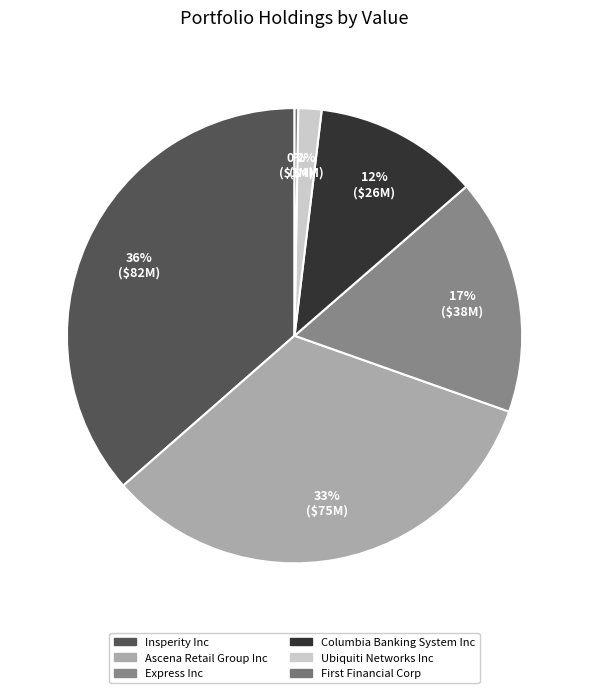

Rank the categories by value from lowest to highest.

First Financial Corp, Ubiquiti Networks Inc, Columbia Banking System Inc, Express Inc, Ascena Retail Group Inc, Insperity Inc